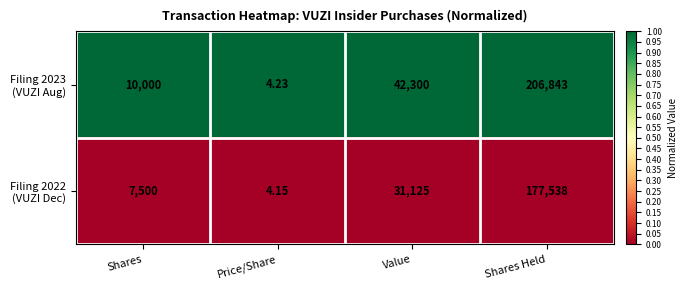

What is the spread (max minus min) of values at Value?

11175.0